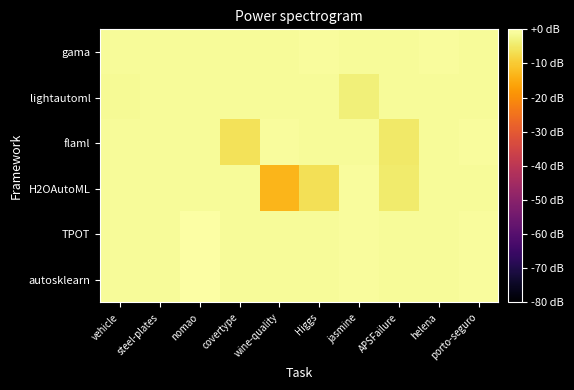

Reading left to right, what are all the values shown in this chart?

autosklearn: vehicle=-1.0	steel-plates=-1.0	nomao=0.0	covertype=-1.0	wine-quality=-1.0	Higgs=-1.0	jasmine=-0.9	APSFailure=-1.0	helena=-1.0	porto-seguro=-0.9
TPOT: vehicle=-1.0	steel-plates=-1.0	nomao=0.0	covertype=-1.0	wine-quality=-1.0	Higgs=-1.0	jasmine=-0.9	APSFailure=-1.0	helena=-1.0	porto-seguro=-0.9
H2OAutoML: vehicle=-0.9	steel-plates=-1.0	nomao=-1.0	covertype=-1.0	wine-quality=-13.2	Higgs=-6.5	jasmine=-0.9	APSFailure=-4.5	helena=-1.0	porto-seguro=-1.0
flaml: vehicle=-1.0	steel-plates=-1.0	nomao=-1.1	covertype=-6.0	wine-quality=-0.9	Higgs=-1.0	jasmine=-0.9	APSFailure=-4.9	helena=-1.1	porto-seguro=-0.9
lightautoml: vehicle=-1.5	steel-plates=-1.0	nomao=-1.0	covertype=-1.0	wine-quality=-1.0	Higgs=-1.0	jasmine=-3.7	APSFailure=-1.0	helena=-1.0	porto-seguro=-1.0
gama: vehicle=-1.0	steel-plates=-1.0	nomao=-1.0	covertype=-1.0	wine-quality=-1.0	Higgs=-0.9	jasmine=-1.0	APSFailure=-1.0	helena=-0.9	porto-seguro=-0.9